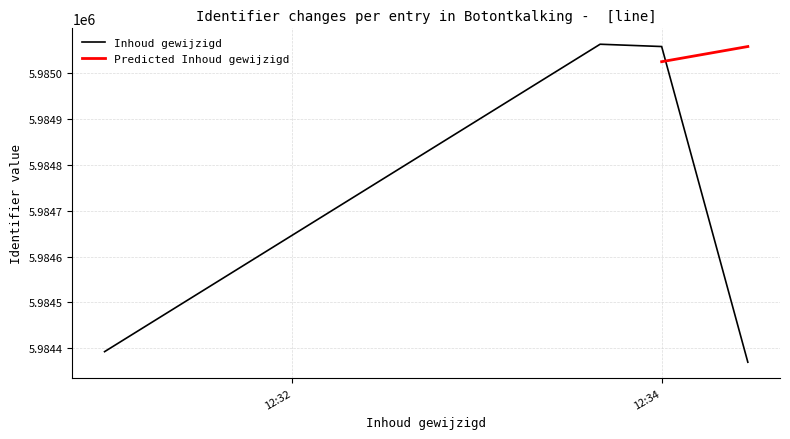

How many data points in Inhoud gewijzigd are less than 5985057?

2